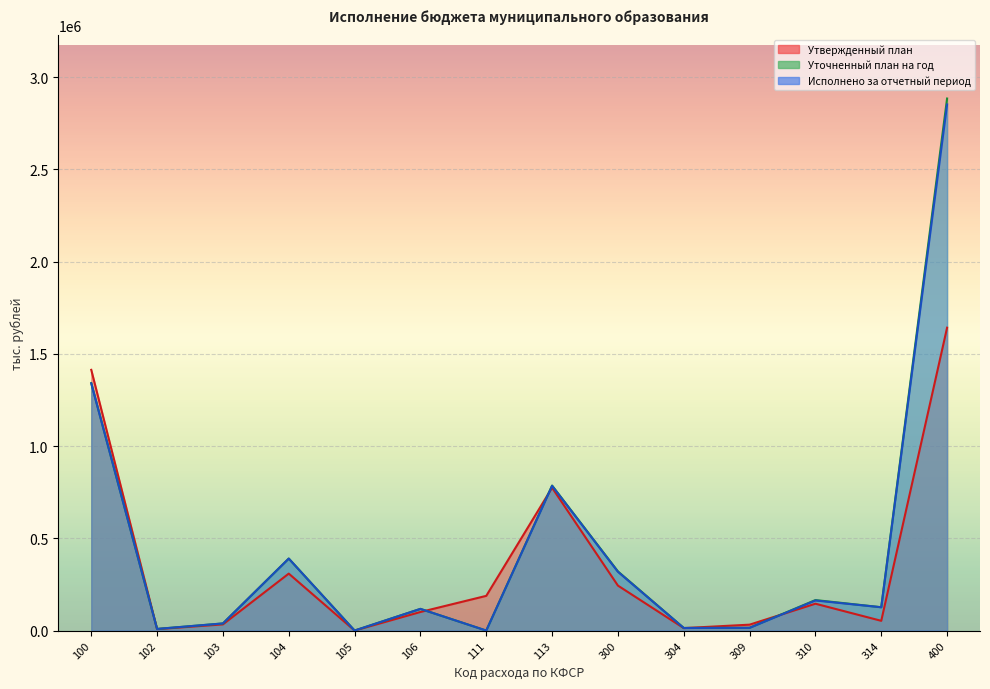

What is the value of the Исполнено за отчетный период point at the 12th from the left?

163232.6